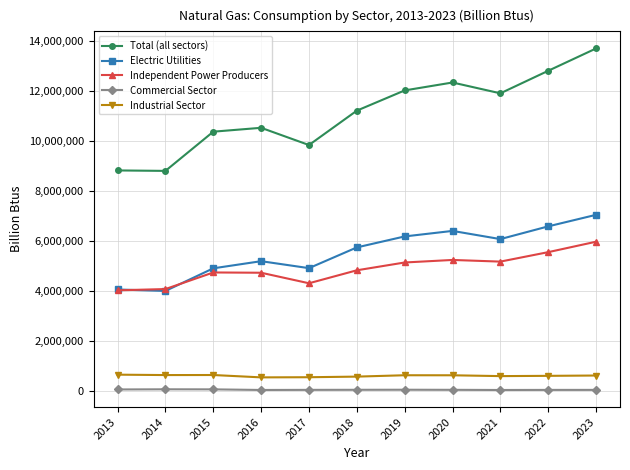

What is the sum of all Electric Utilities values?

61077282